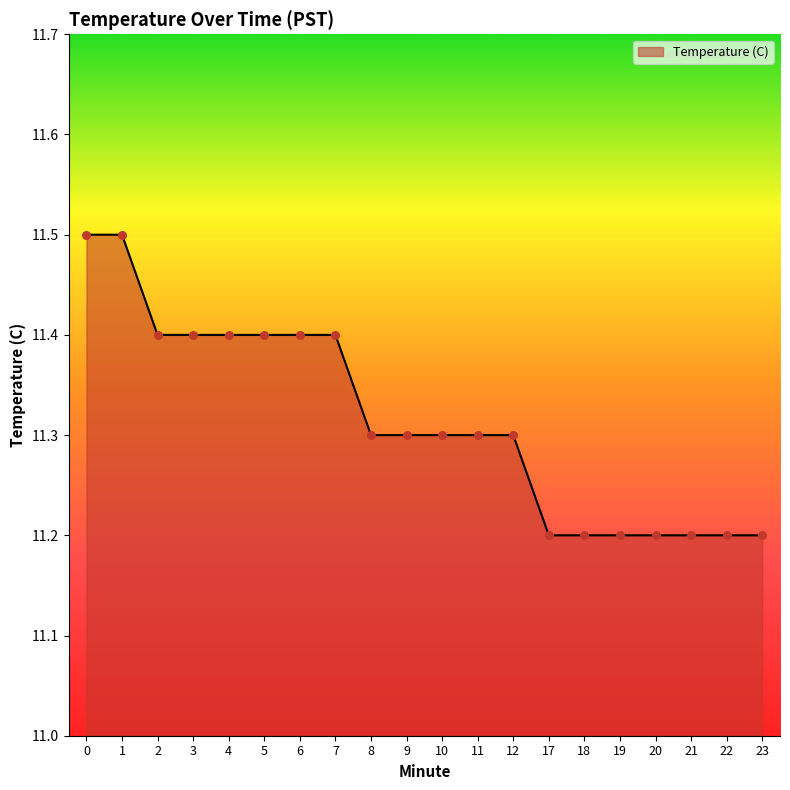

Which has a higher value, 5 or 8?

5